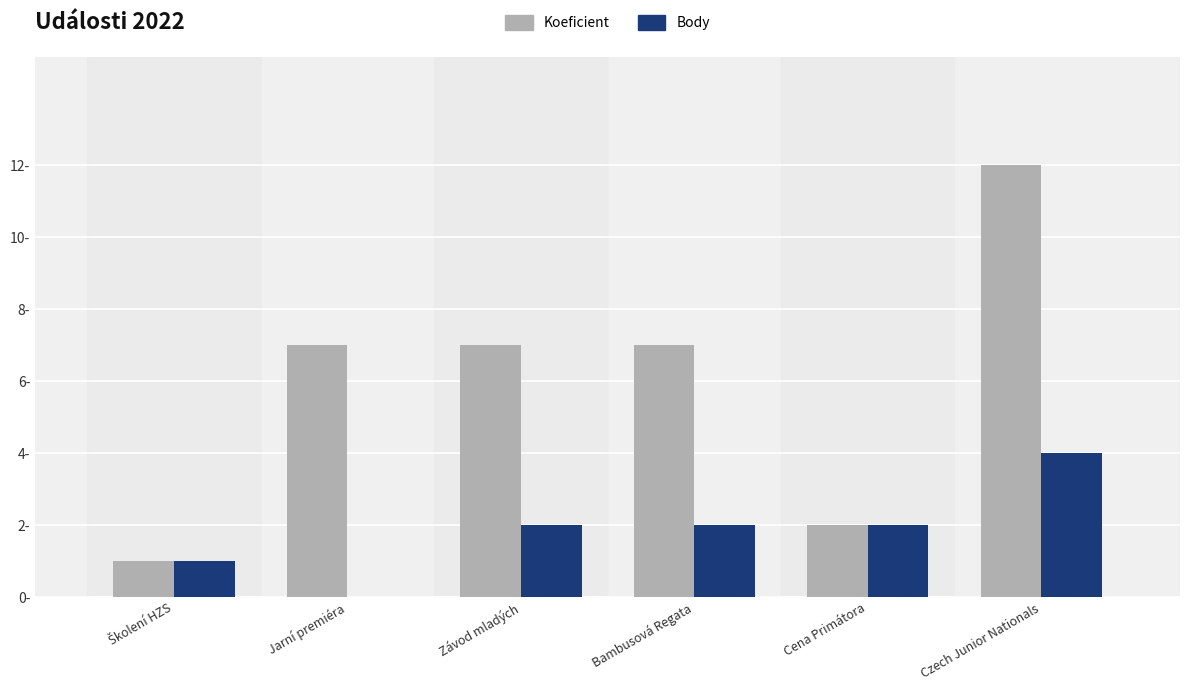

What is the difference between the Koeficient values at Školení HZS and Jarní premiéra?

6